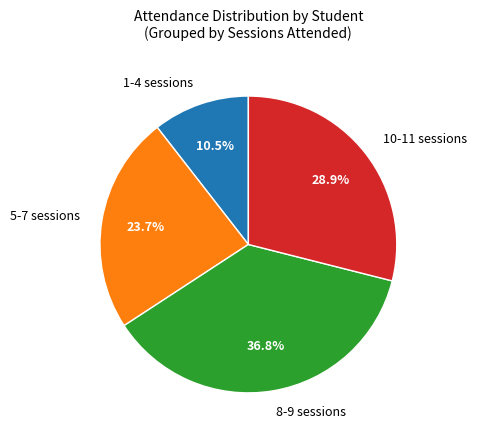

Which category has the smallest portion of the pie?

1-4 sessions